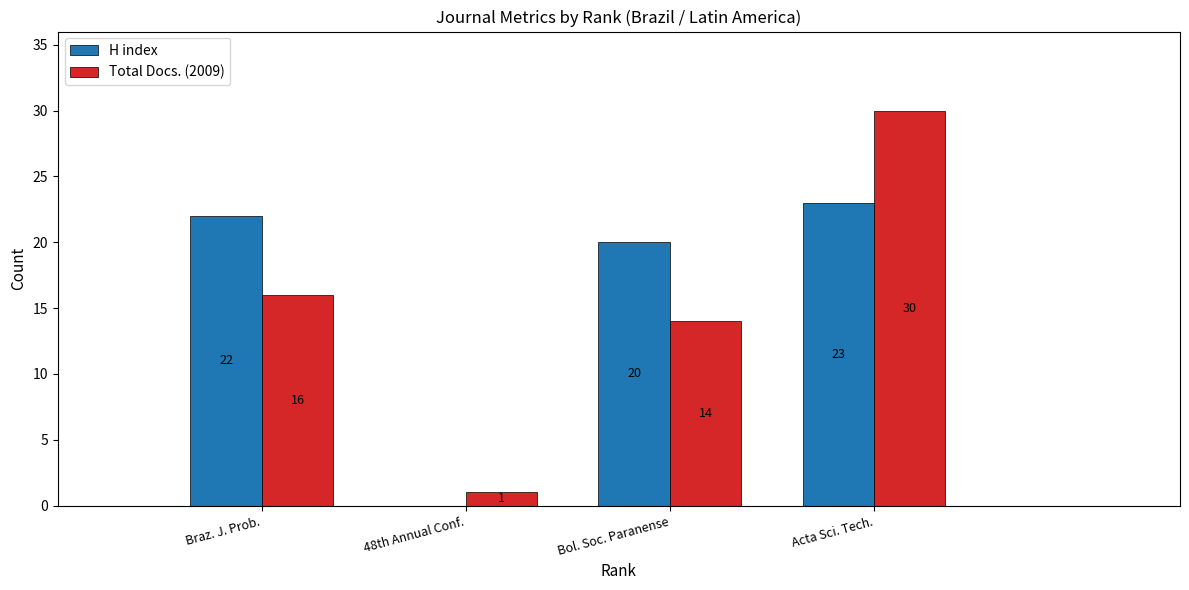

The Total Docs. (2009) series shows 30 at Acta Sci. Tech.. True or false?

True